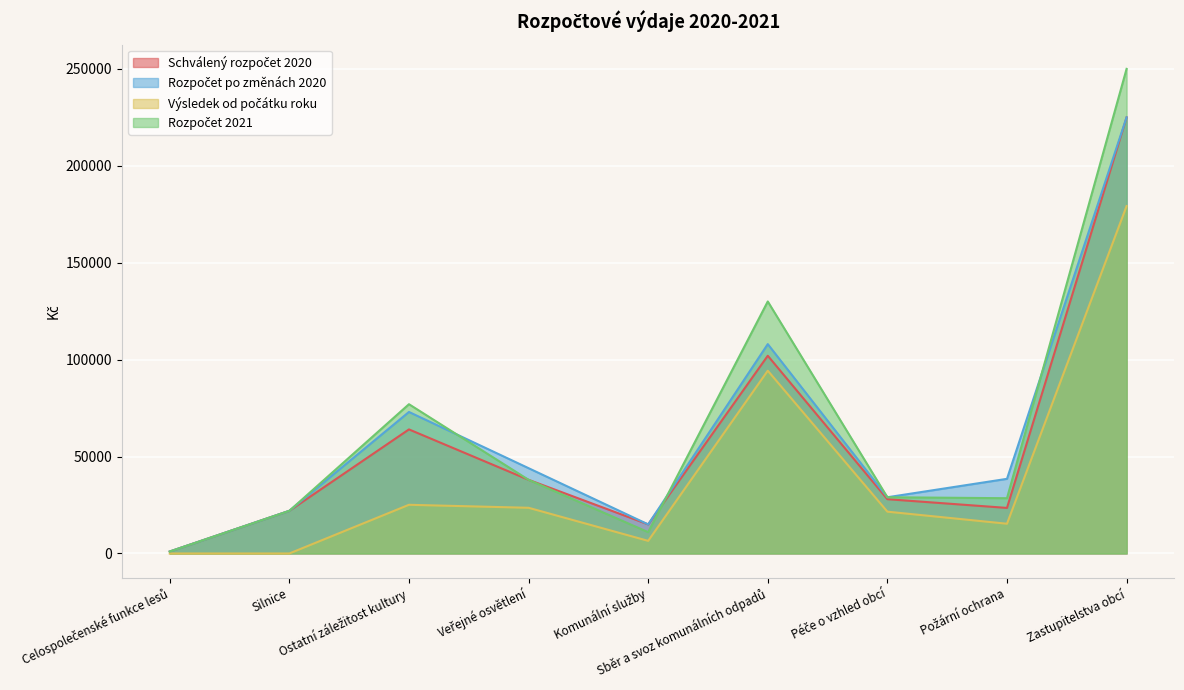

How many interior local valleys does the Výsledek od počátku roku series have?

2